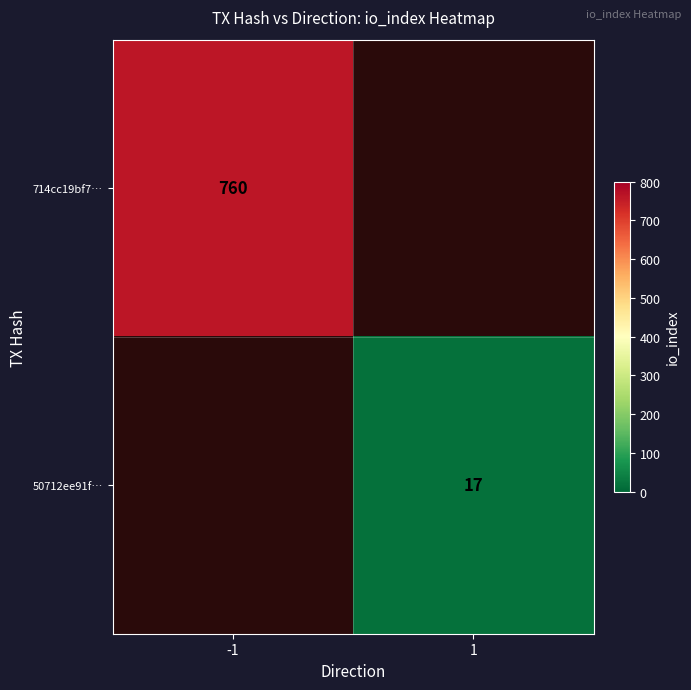

The 714cc19bf7… series shows 159 at -1. True or false?

False